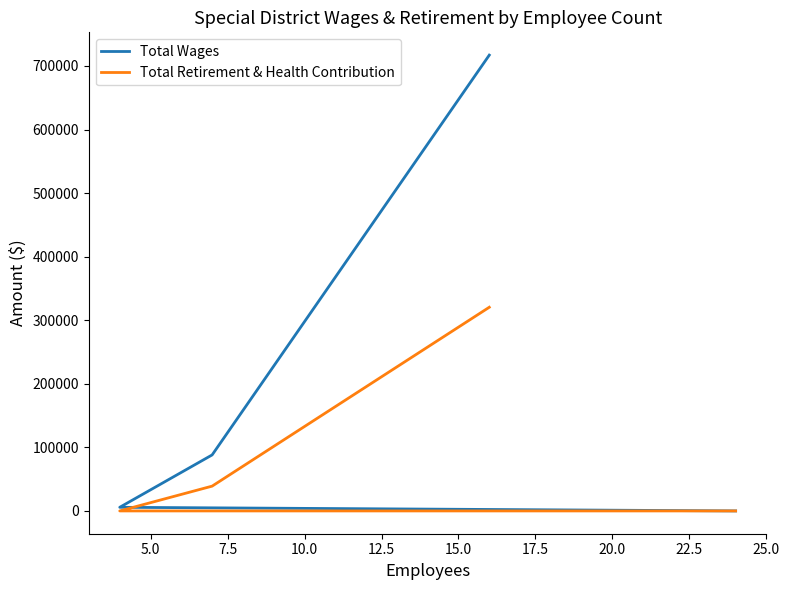

True or false: Total Wages and Total Retirement & Health Contribution cross at least once.

False